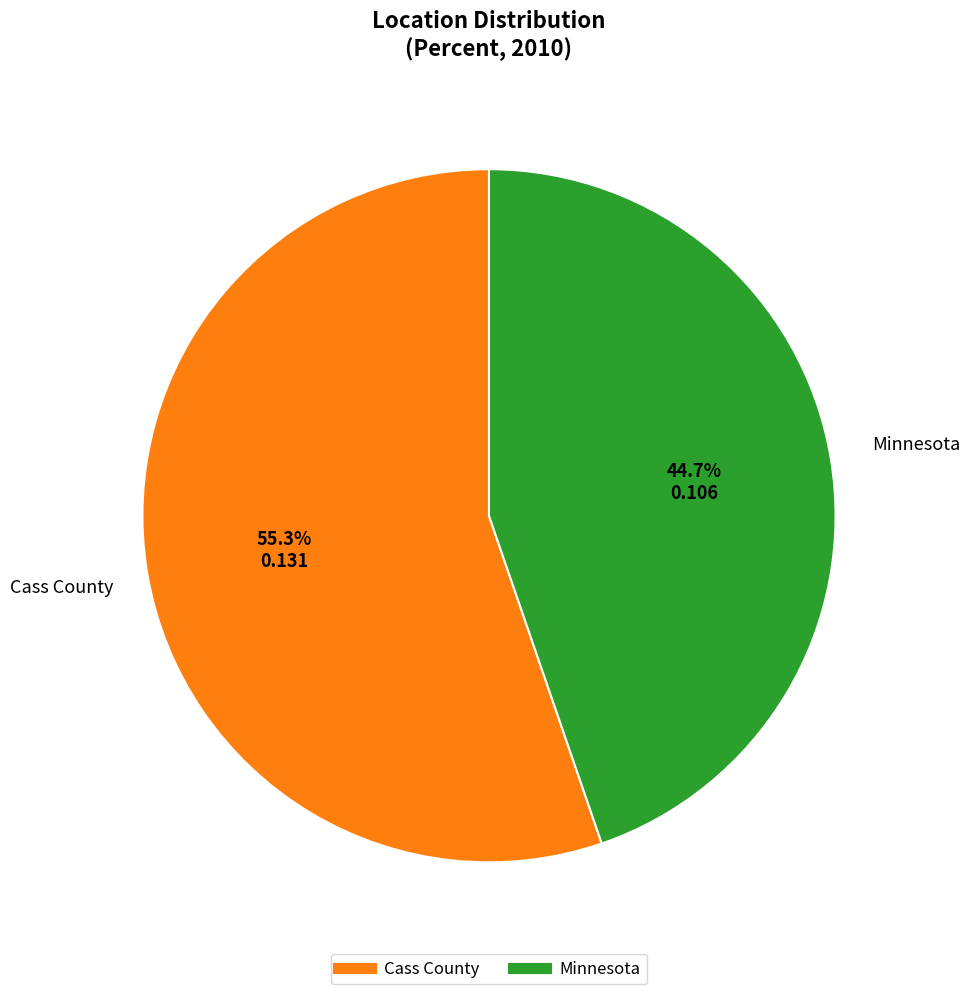

Between Minnesota and Cass County, which is larger?

Cass County